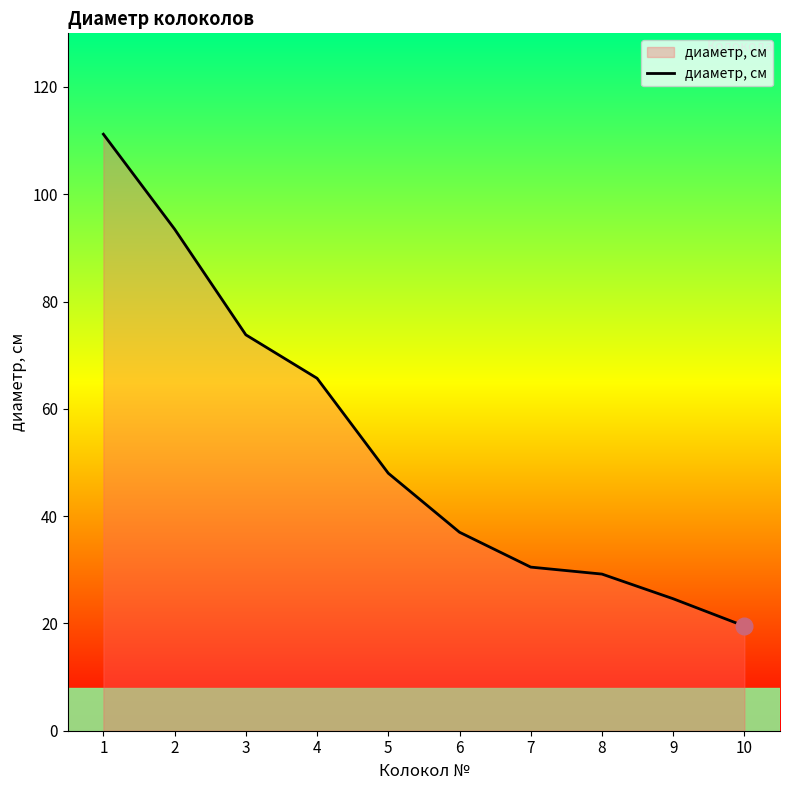

True or false: the data has more than 2 interior local peaks.

False